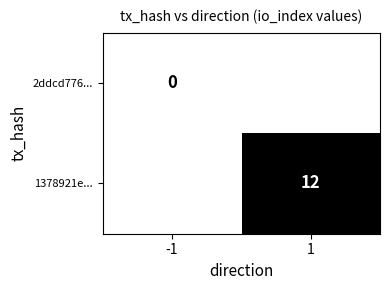

Is the value of 1378921e... at 1 greater than the value of 2ddcd776... at -1?

Yes